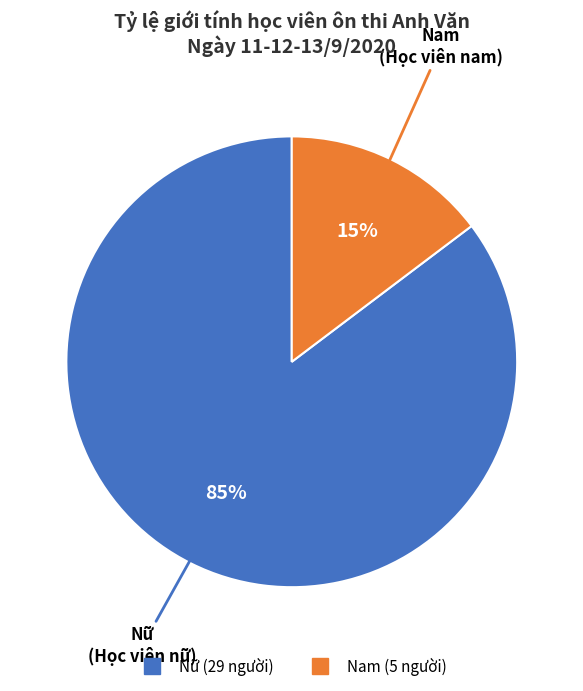

To the nearest percent, what portion does Nam represent?

15%